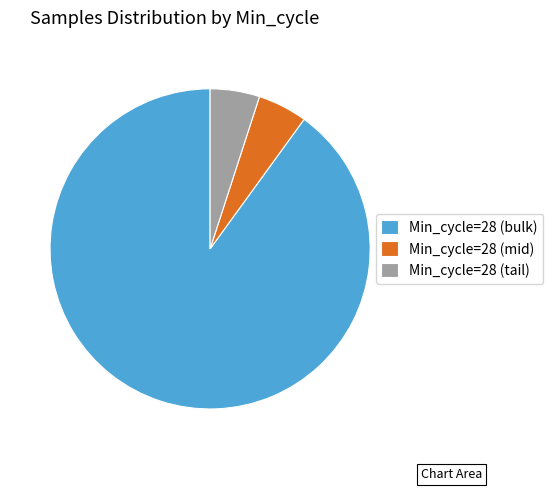

Which slice is the largest?

Min_cycle=28 (bulk)